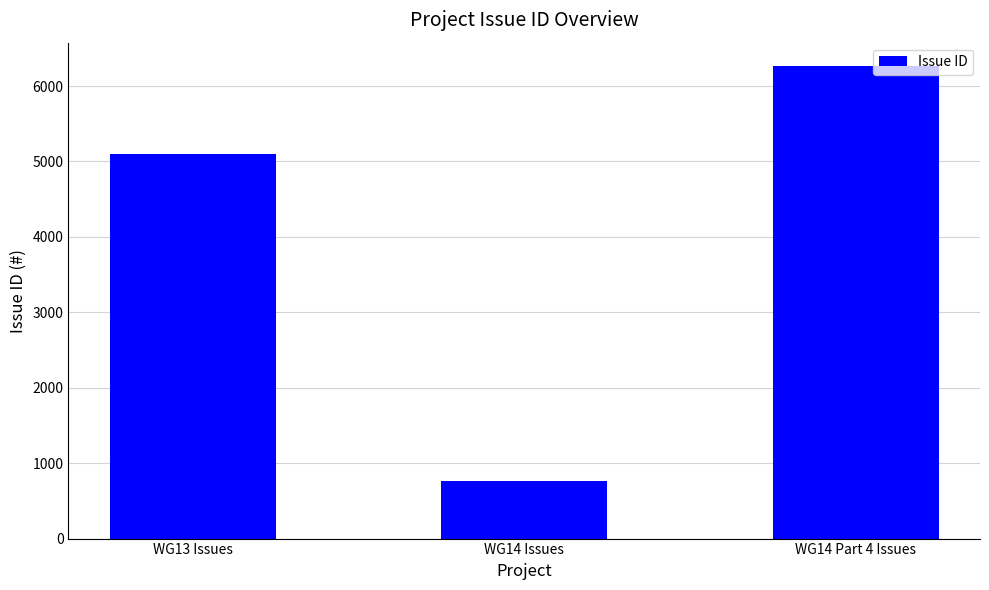

What position from the left is WG14 Part 4 Issues?

3